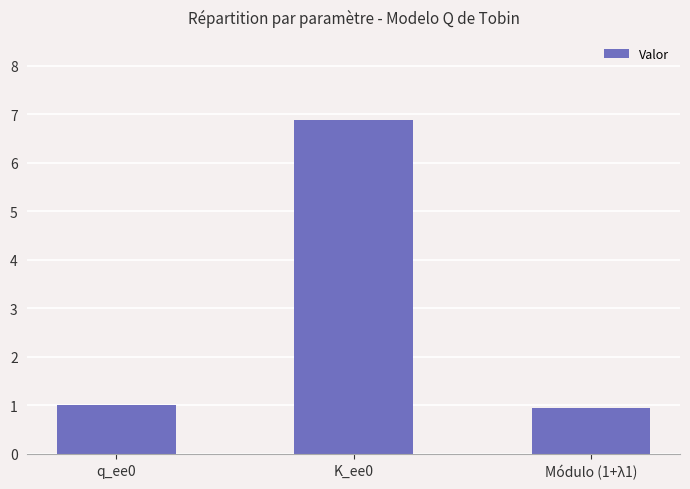

What is the label of the 3rd bar from the right?

q_ee0